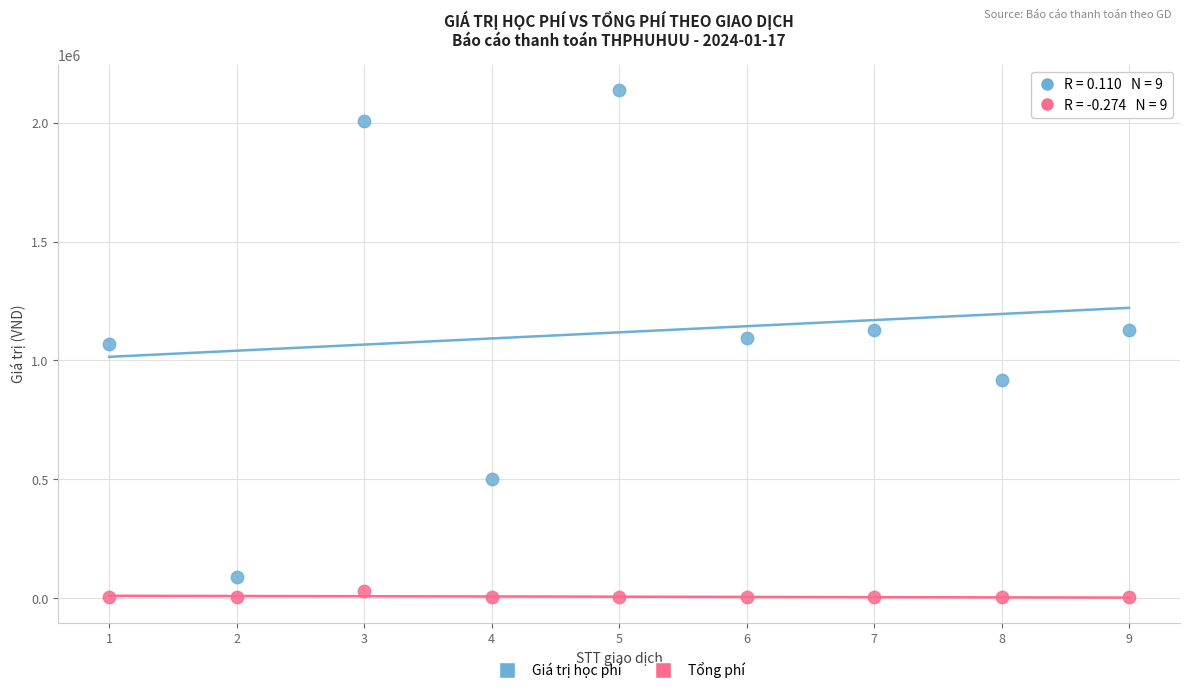

Which series contains the highest Y value?

Giá trị học phí